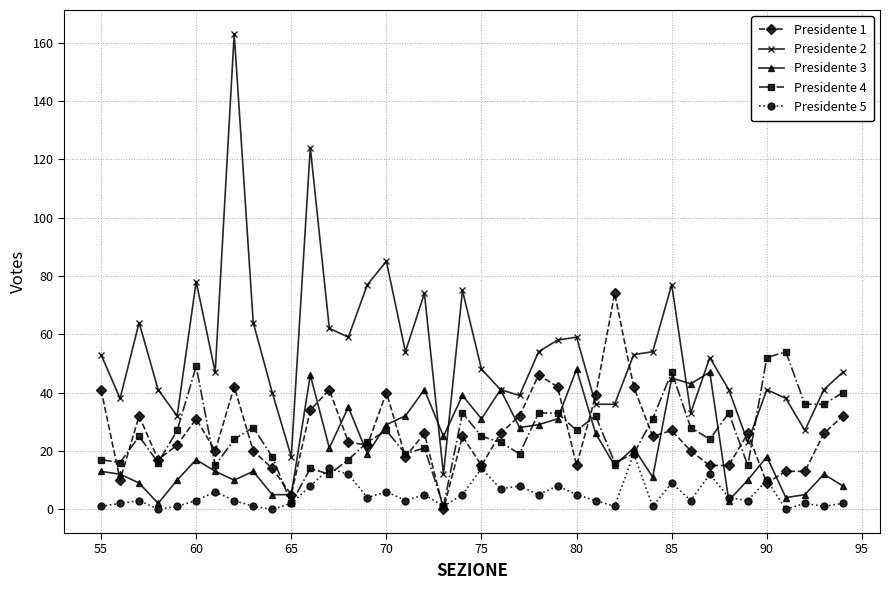

What is the maximum value shown in the chart?

163